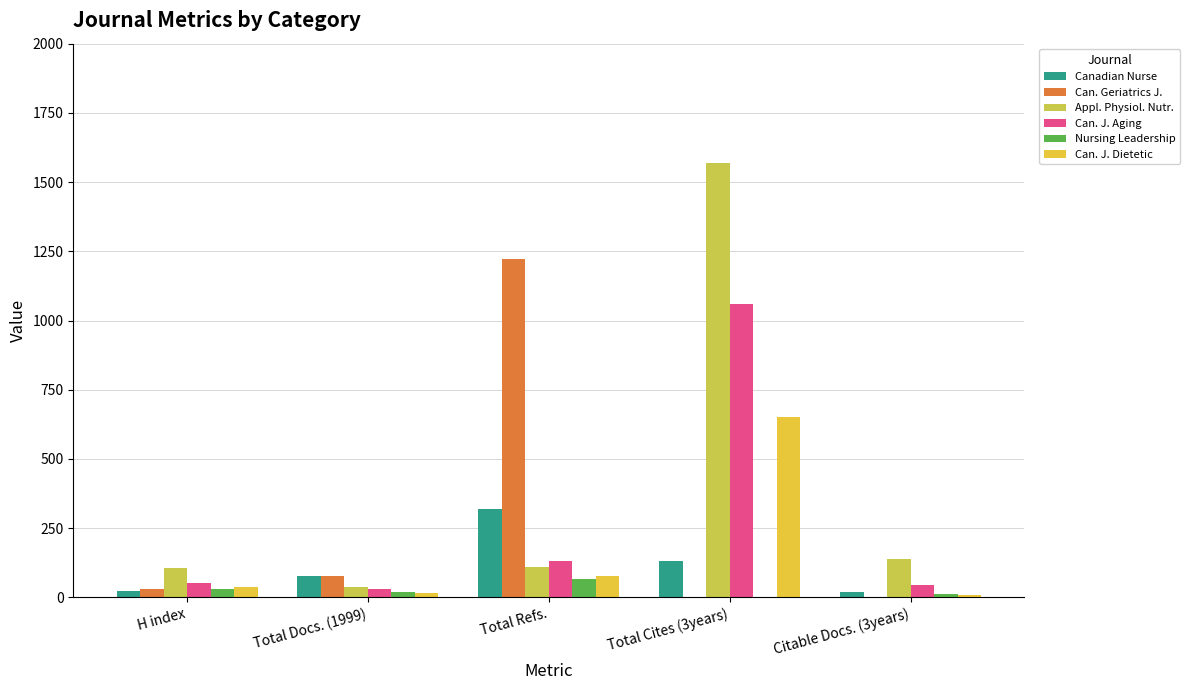

What position from the left is Total Refs.?

3